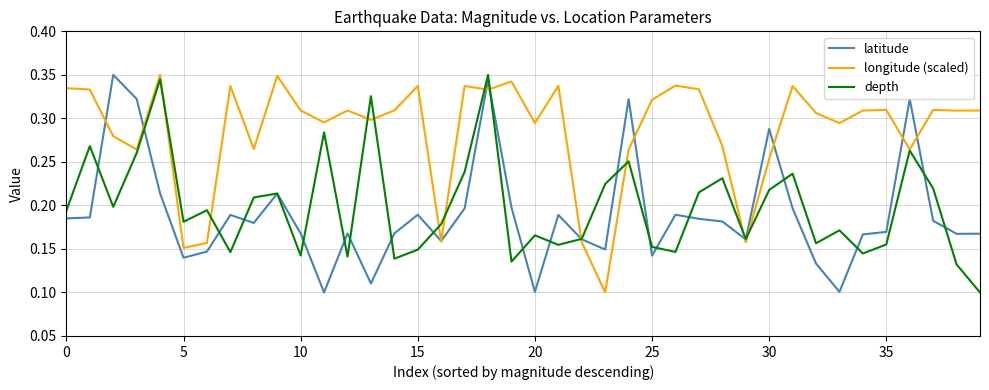

Which series has the largest total across all categories?

longitude (scaled)